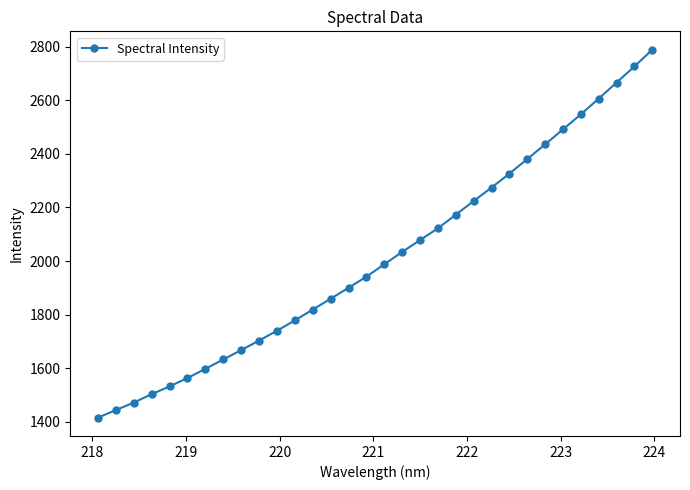

Reading right to left, what are all the values shown in this chart?

2789.3	2726.9	2666.7	2606.8	2547.8	2491.8	2435.8	2380.8	2326.5	2274.4	2224.0	2173.0	2122.2	2078.3	2033.8	1987.8	1941.5	1900.1	1859.0	1818.8	1778.2	1739.5	1703.0	1667.3	1632.3	1597.4	1563.0	1532.0	1502.8	1471.3	1443.4	1415.3